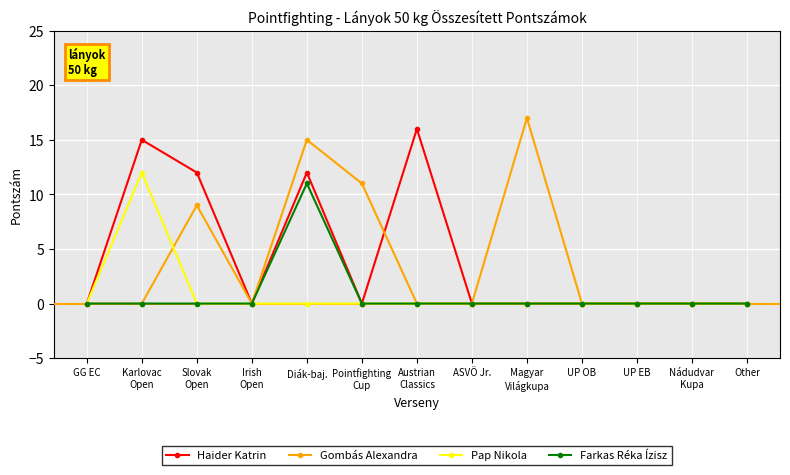

The value of Pap Nikola at Nádudvar
Kupa is 0. True or false?

True